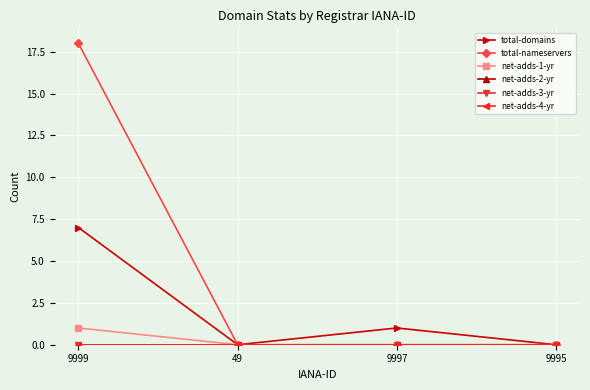

Is this an area chart (filled region under the line)?

No